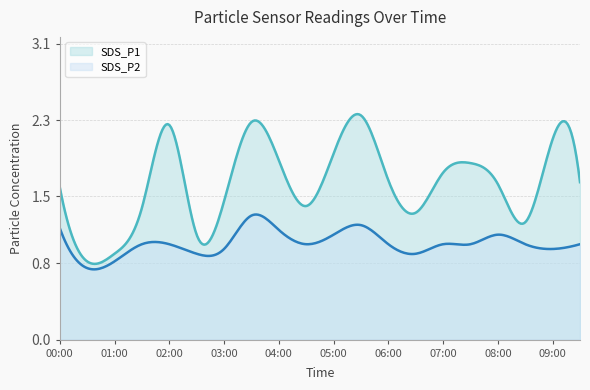

True or false: SDS_P2 has a value of 0.4 at 00:30.

False